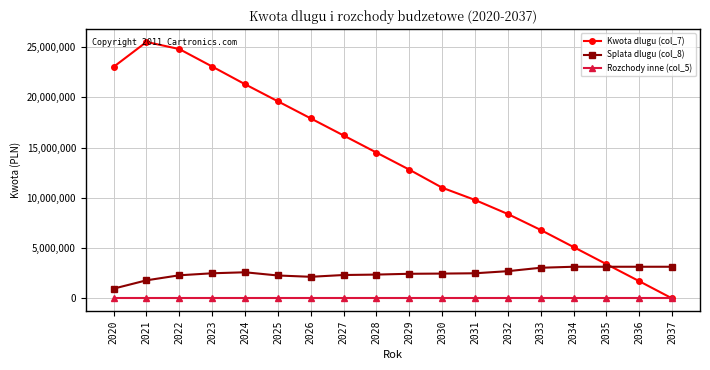

True or false: Kwota dlugu (col_7) has a value of 32398041.3 at 2020.

False